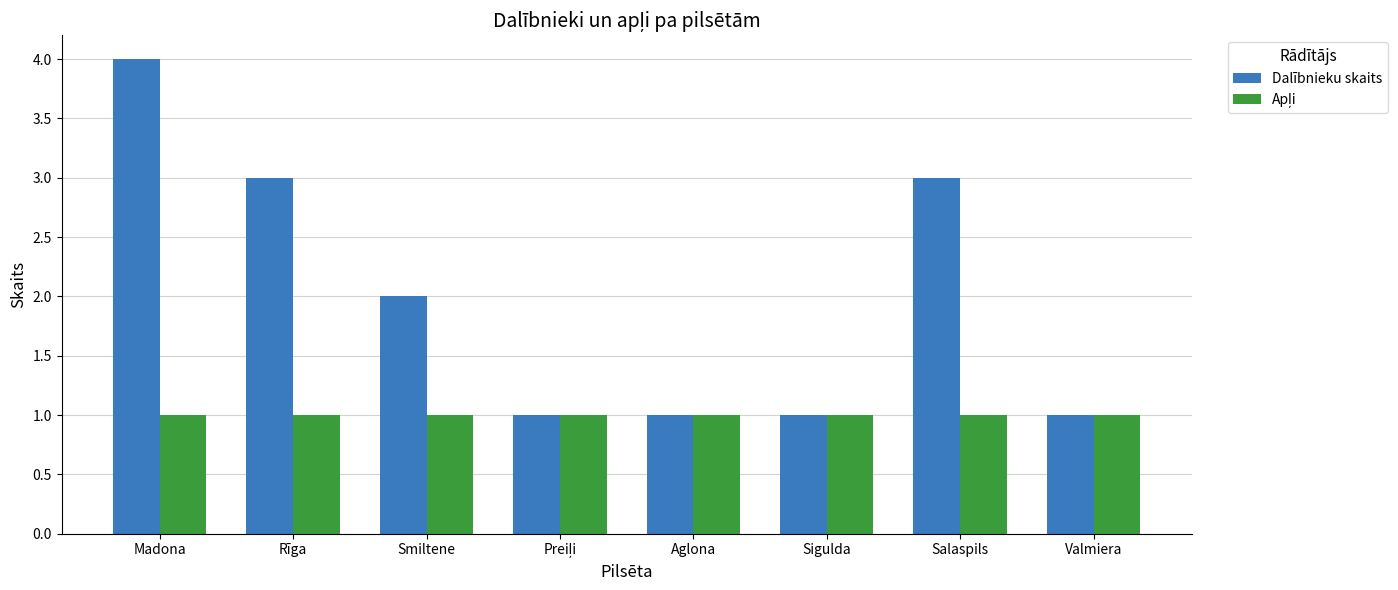

What is the sum of the Dalībnieku skaits values at Salaspils and Valmiera?

4